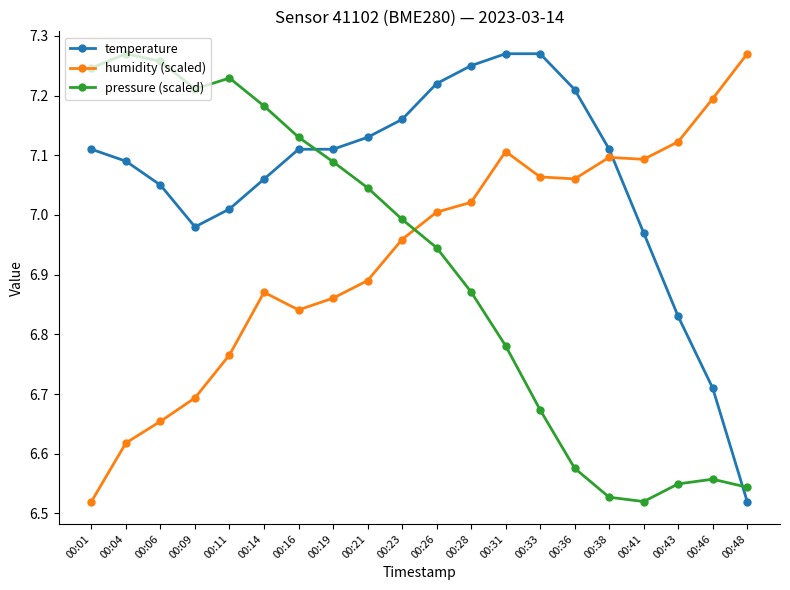

True or false: temperature has a value of 11.0 at 00:41.

False